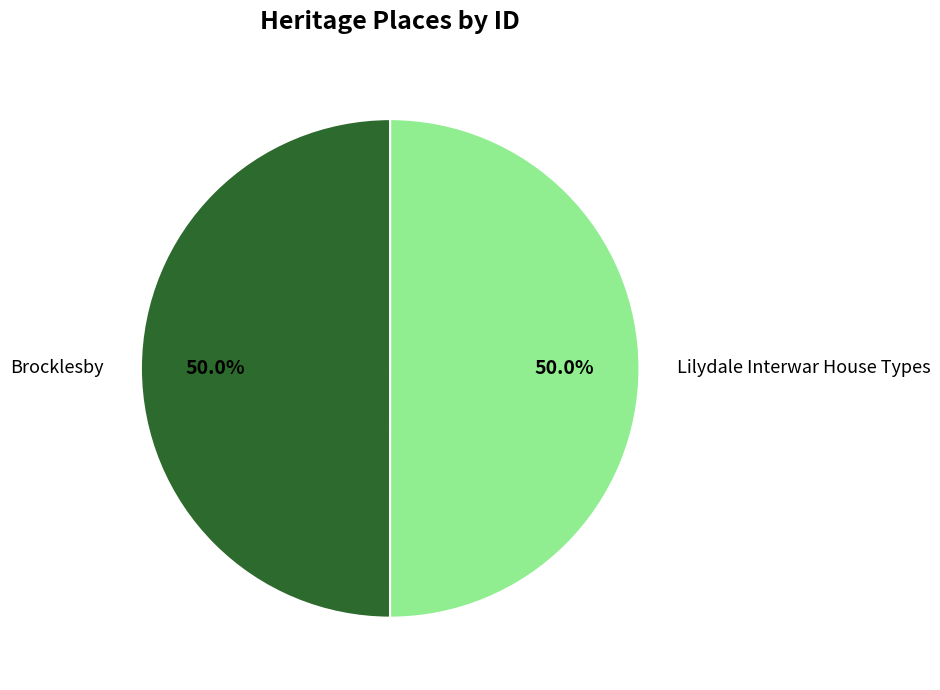

Is it true that Lilydale Interwar House Types is 64% of the pie?

False